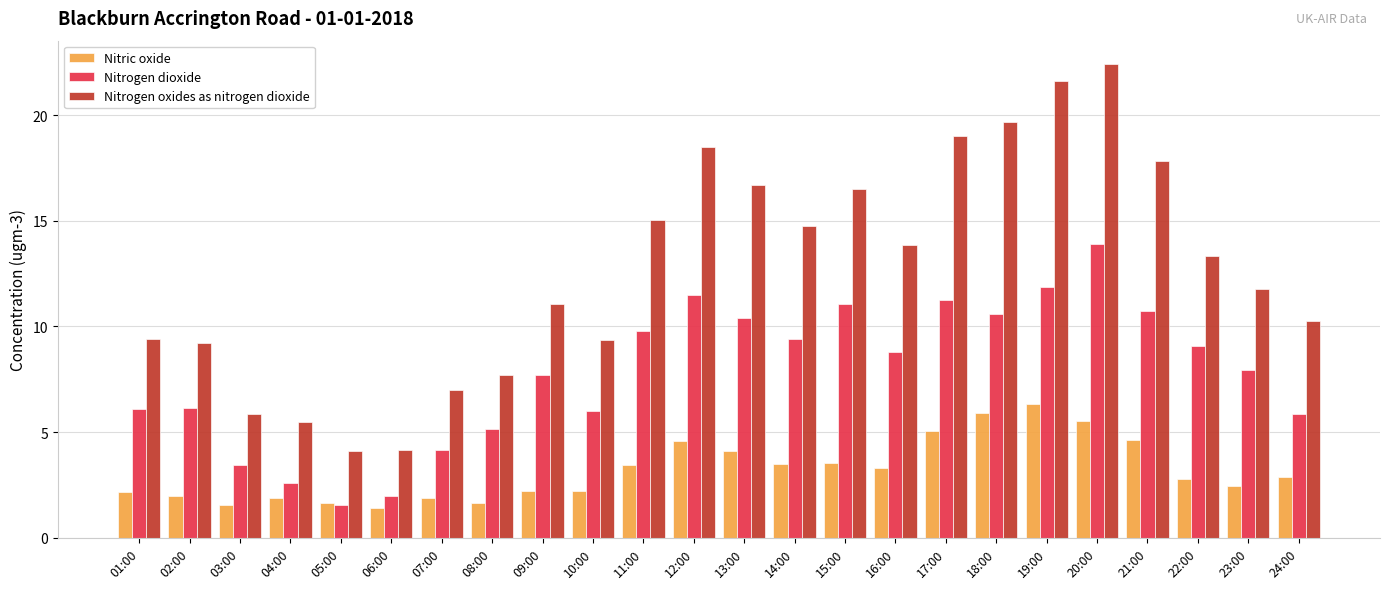

At how many categories does at least one series exceed 8?

18